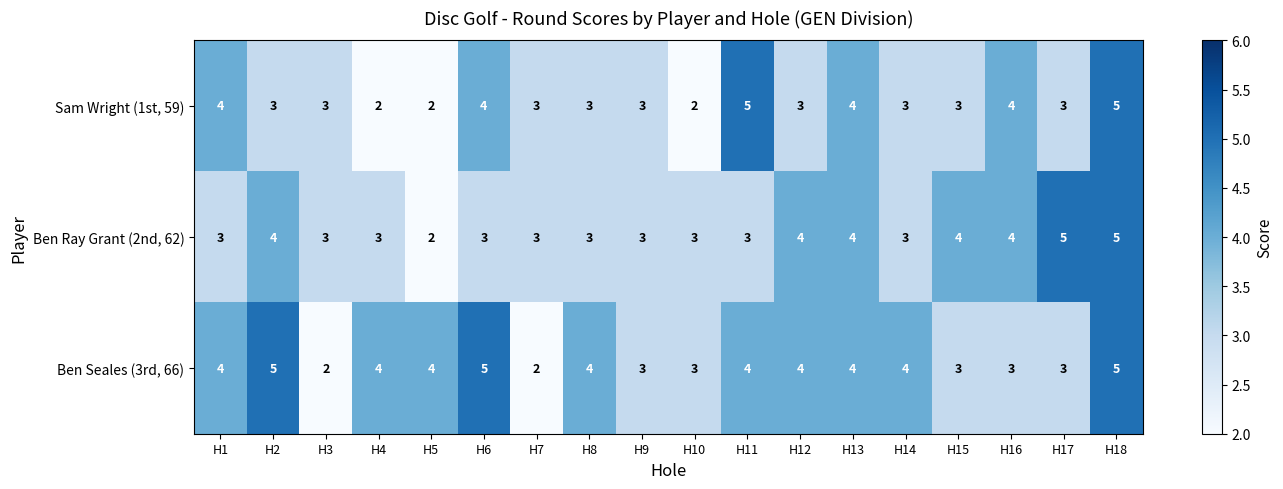

What is the maximum value for Ben Seales (3rd, 66)?

5